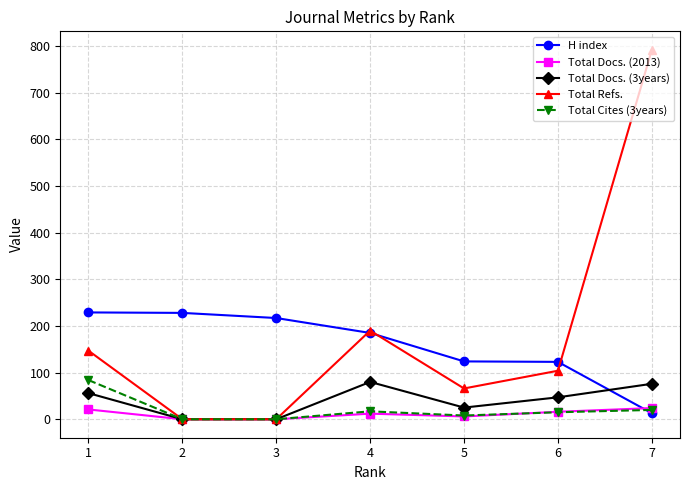

What is the average value of the Total Cites (3years) series?

21